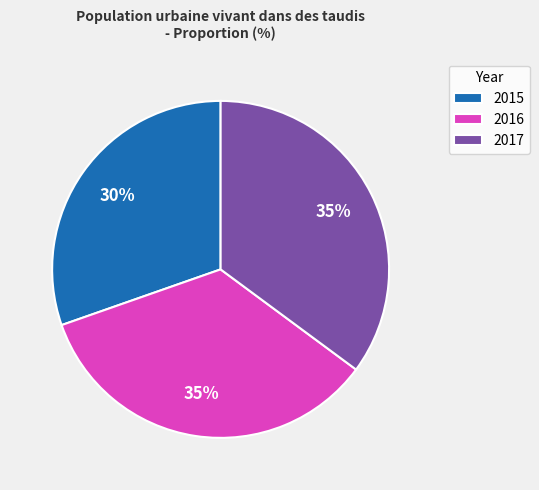

Which category has the smallest portion of the pie?

2015